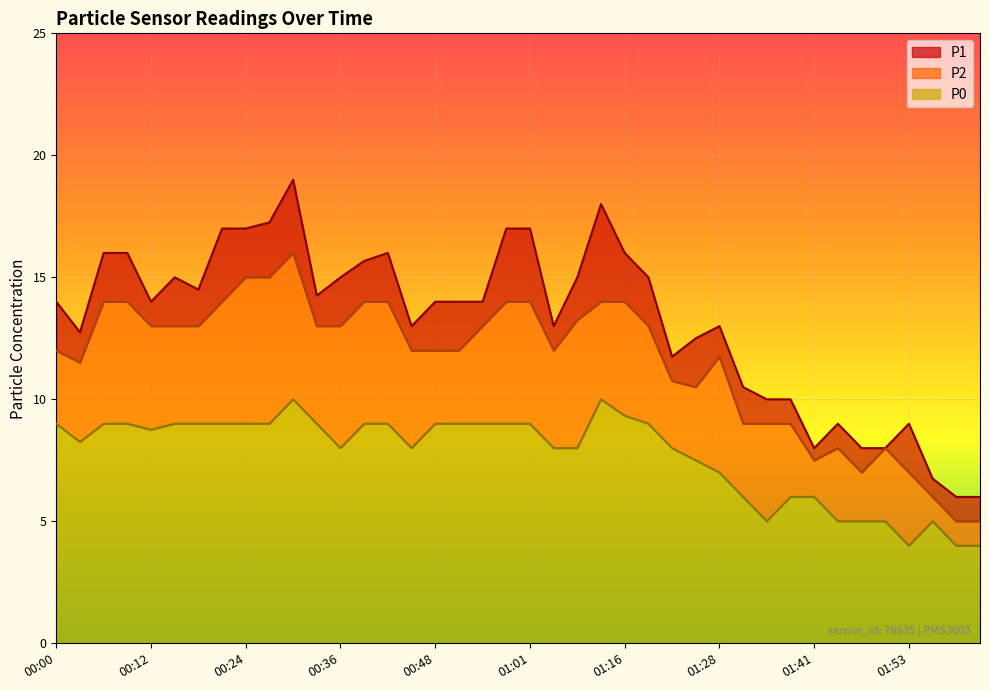

The P1 series shows 10.0 at 01:35. True or false?

True